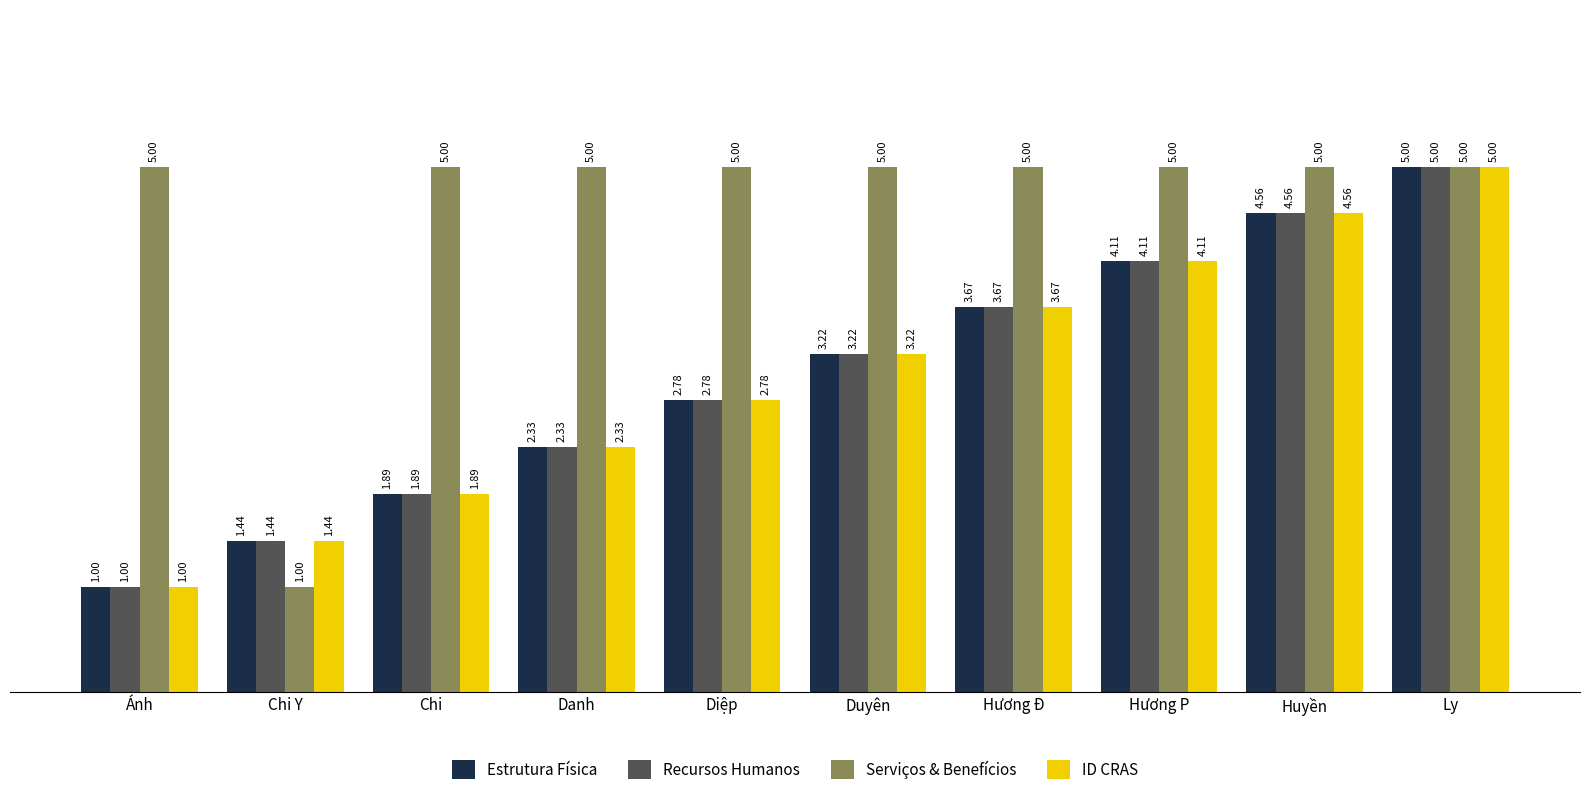

Between Chi Y and Hương P, which series saw the biggest shift?

Serviços & Benefícios